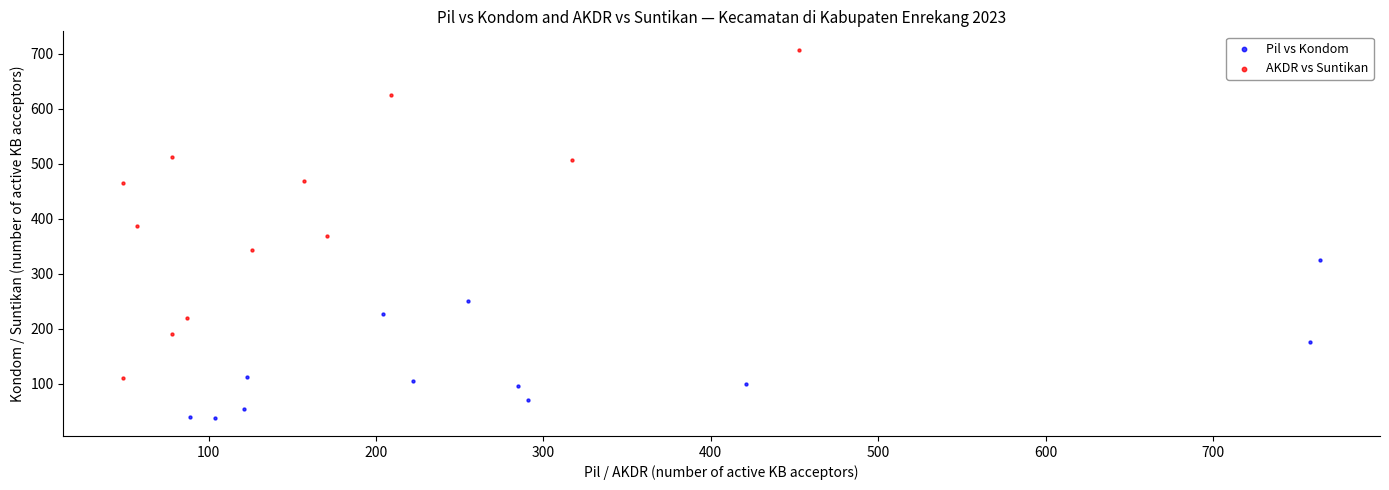

Which series has the largest Y range (max minus min)?

AKDR vs Suntikan